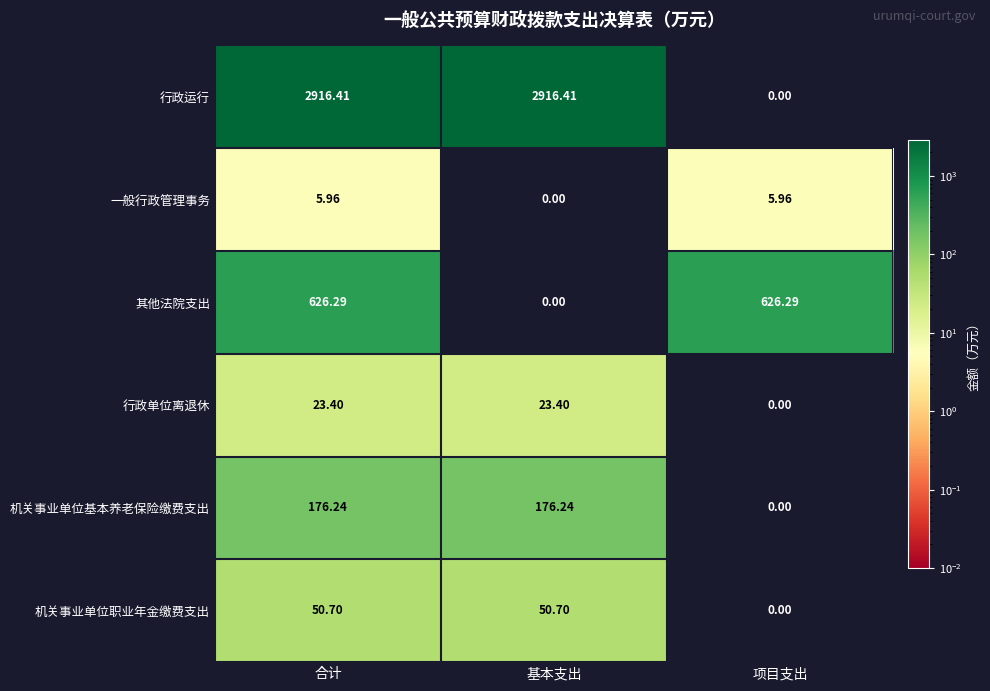

Where is 行政单位离退休 nearest to the value 11?

项目支出